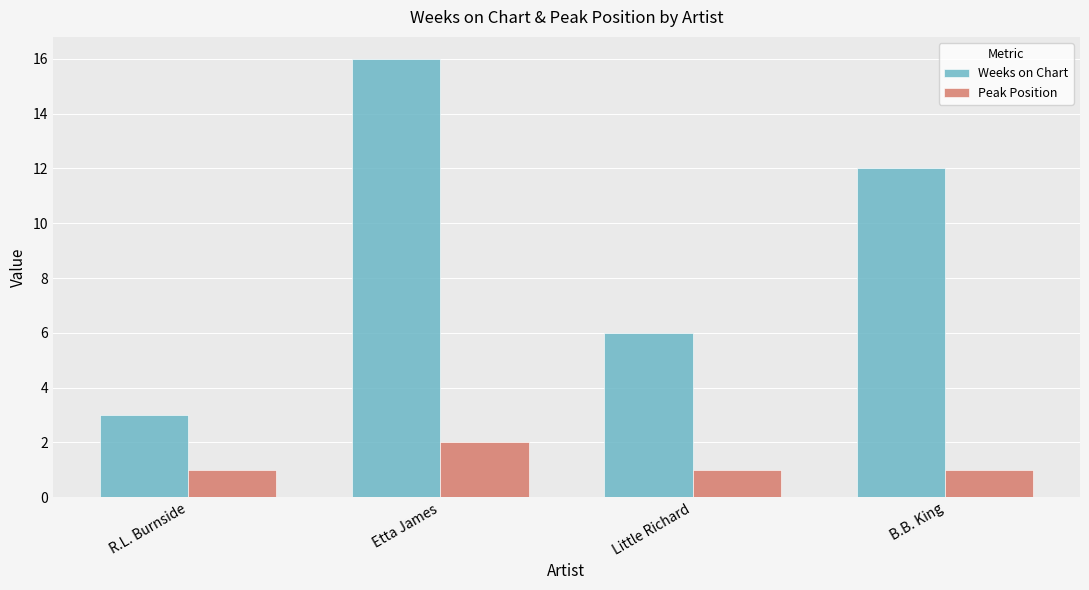

What are all the series names shown in the legend?

Weeks on Chart, Peak Position